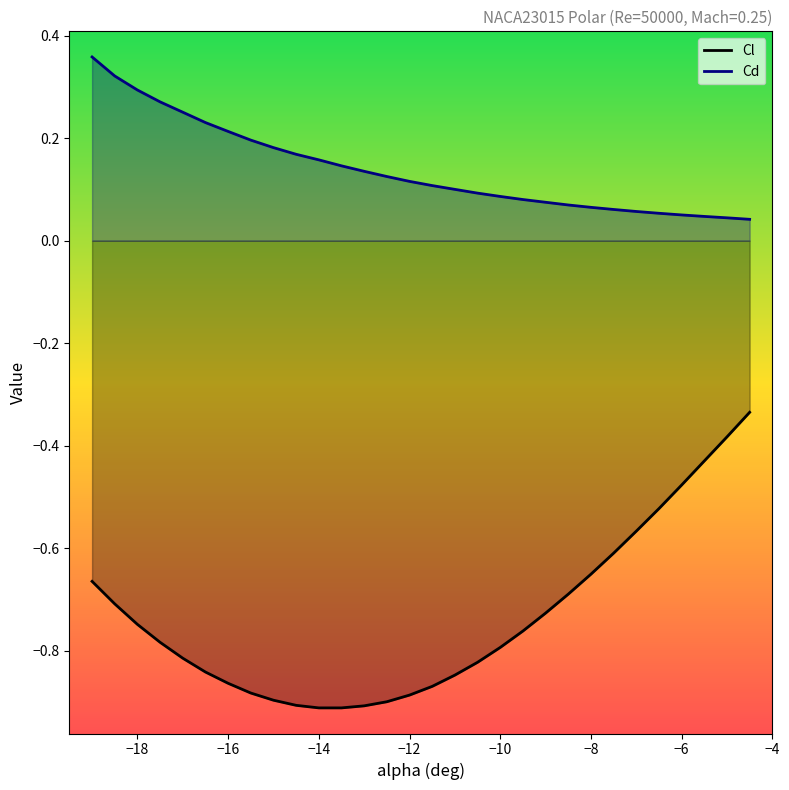

True or false: Cd and Cl cross at least once.

False